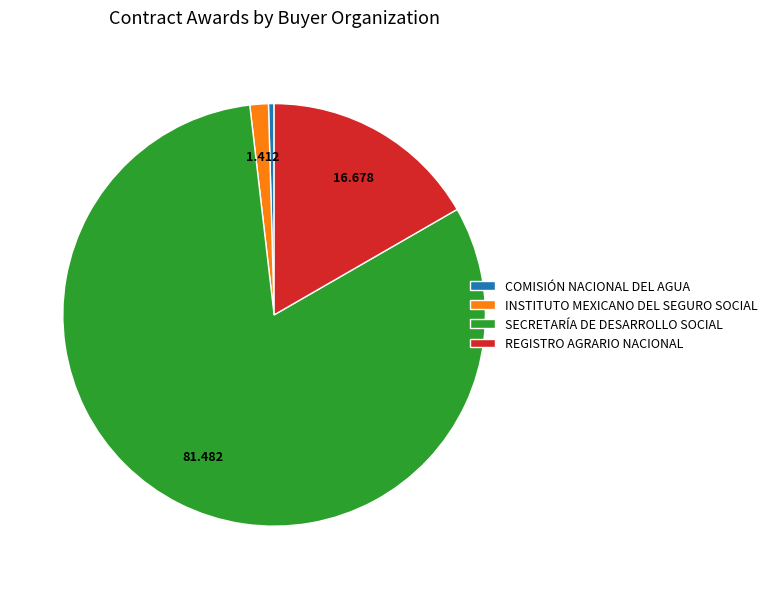

Is the sum of COMISIÓN NACIONAL DEL AGUA and INSTITUTO MEXICANO DEL SEGURO SOCIAL greater than half?

No